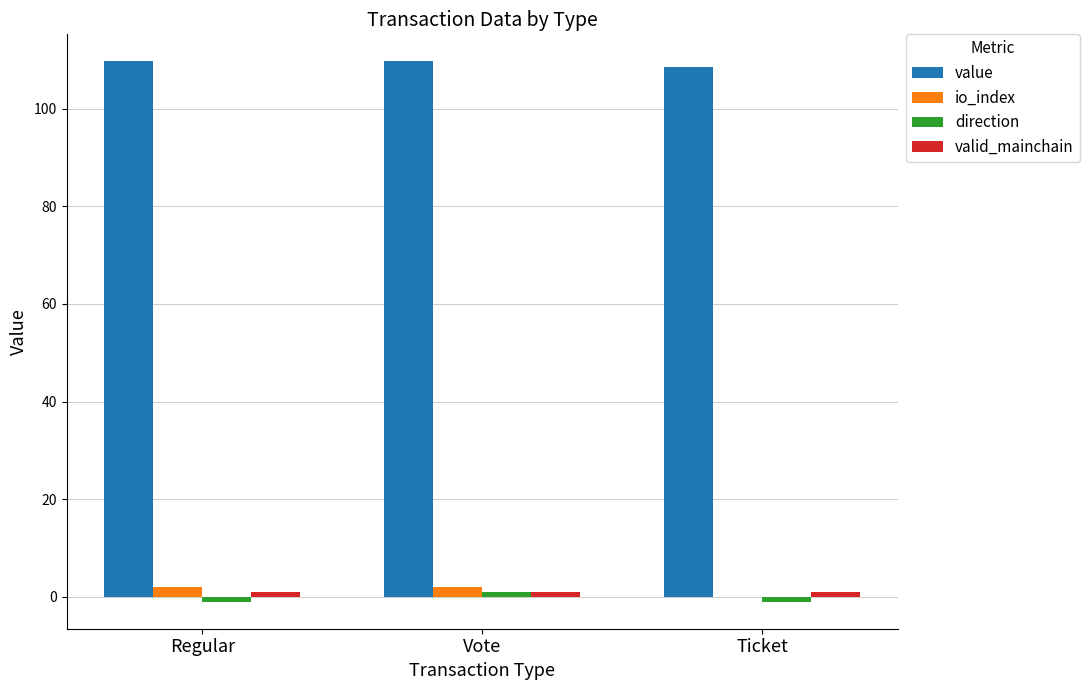

Is it true that value equals 109.7 at Regular?

True